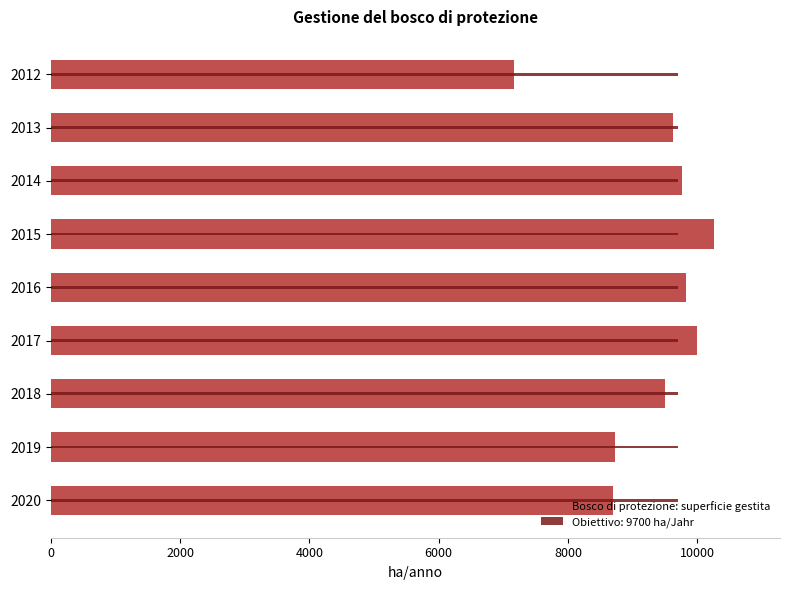

What is the sum of all values?

83548.1